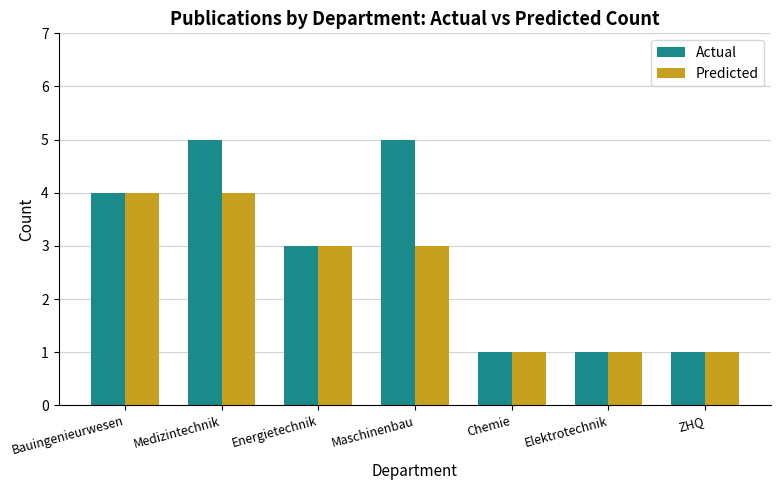

Reading left to right, extract all data points from this chart.

Actual: 4	5	3	5	1	1	1
Predicted: 4	4	3	3	1	1	1